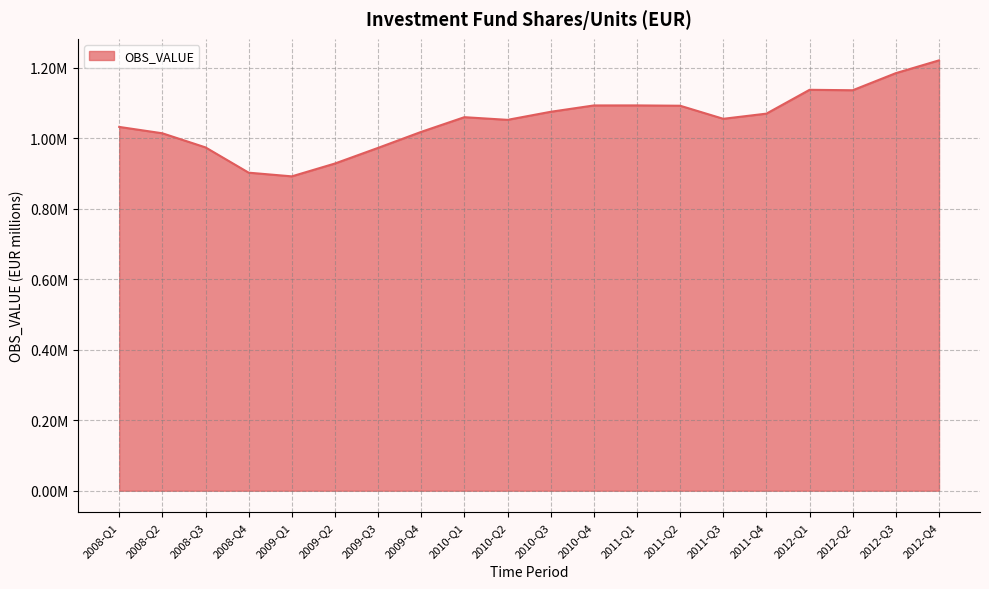

What is the sum of all values?

20996229.5